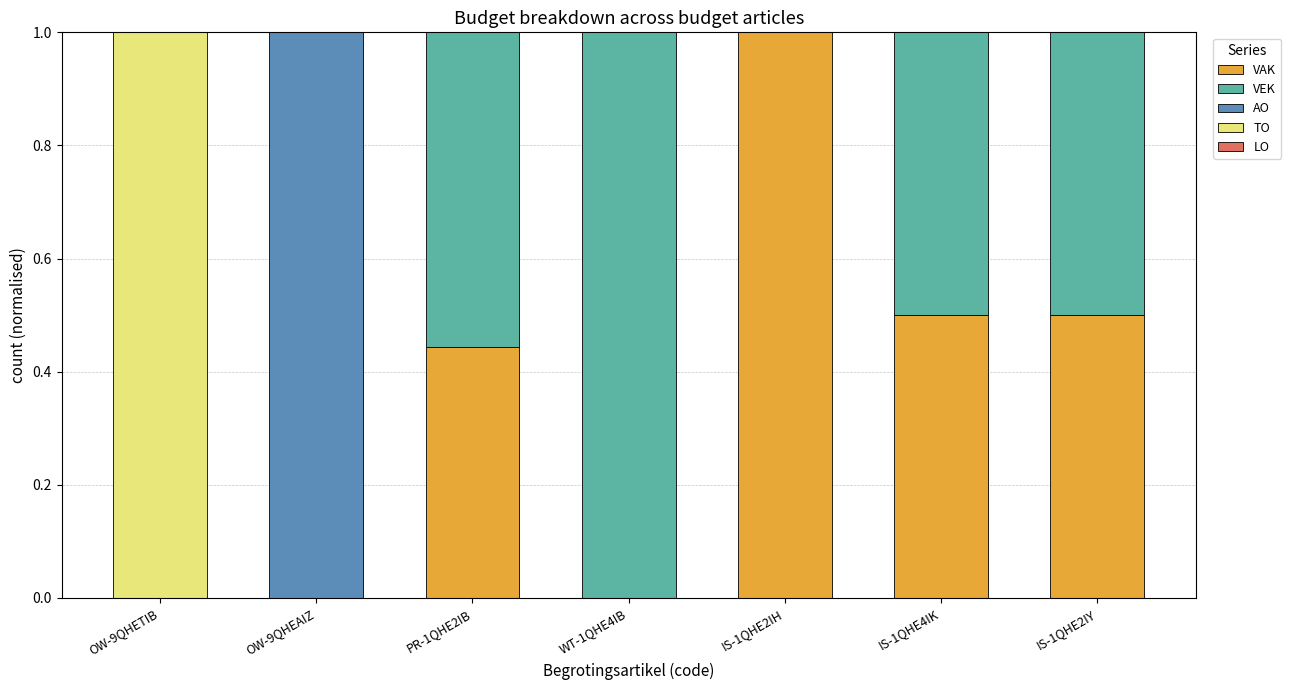

What is the total value across all series at OW-9QHEAIZ?

1.0